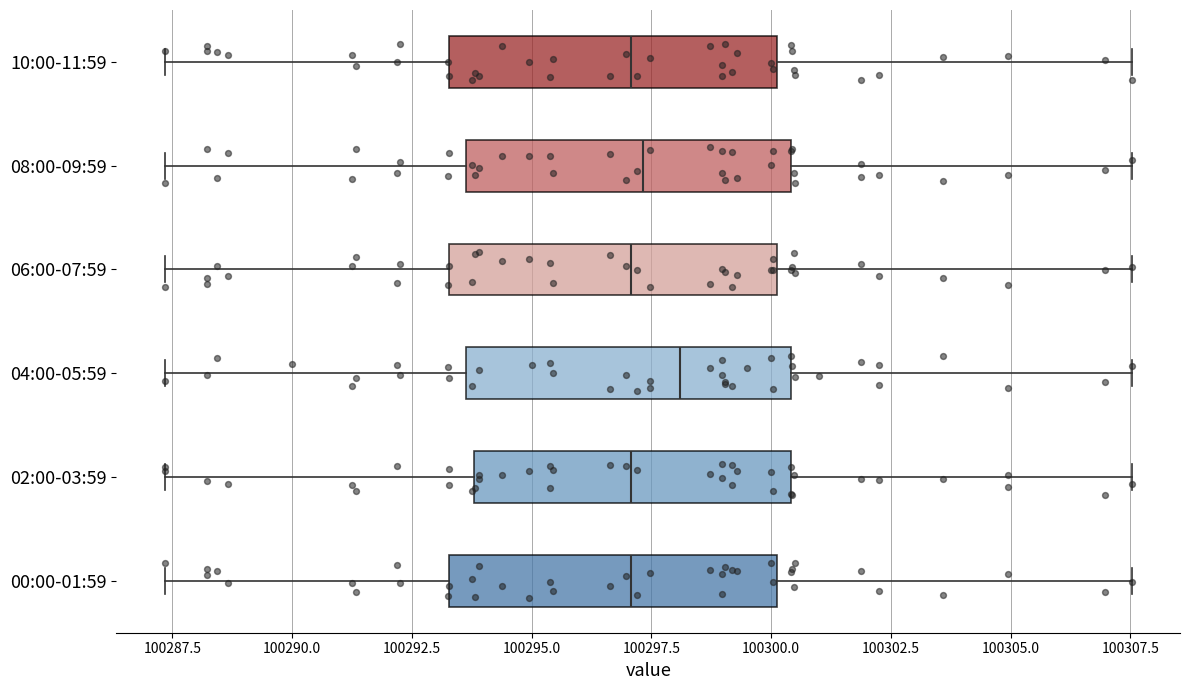

Where does the right whisker of the box for 06:00-07:59 end on the x-axis? The values are not printed on the chart, so give them approximately, as read against the axis.

100307.5